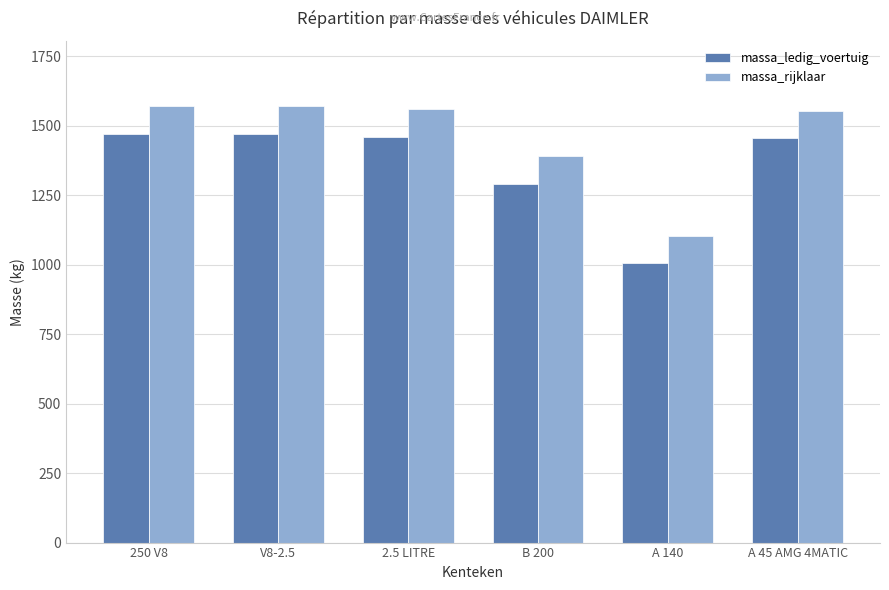

What are all the series names shown in the legend?

massa_ledig_voertuig, massa_rijklaar